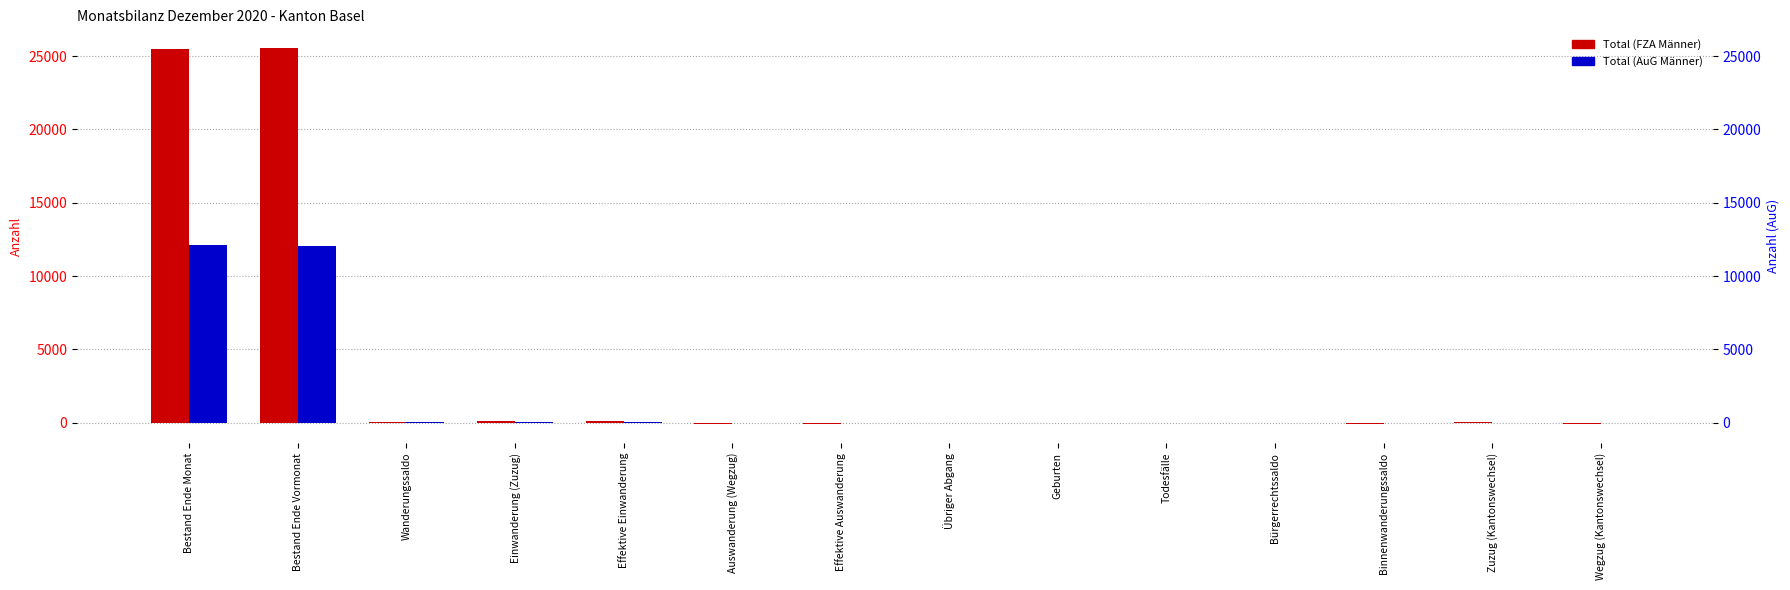

At which category is the sum across all series the highest?

Bestand Ende Vormonat